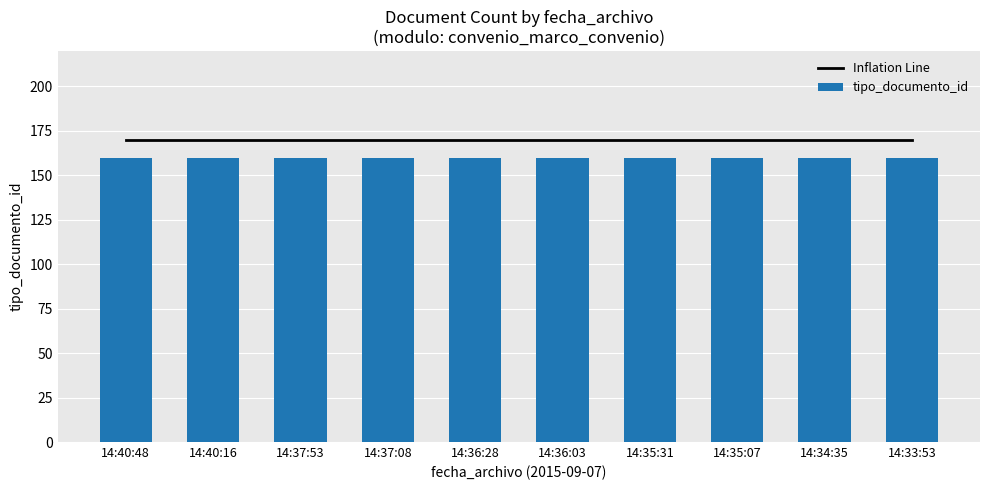

What is the sum of all tipo_documento_id values?

1600